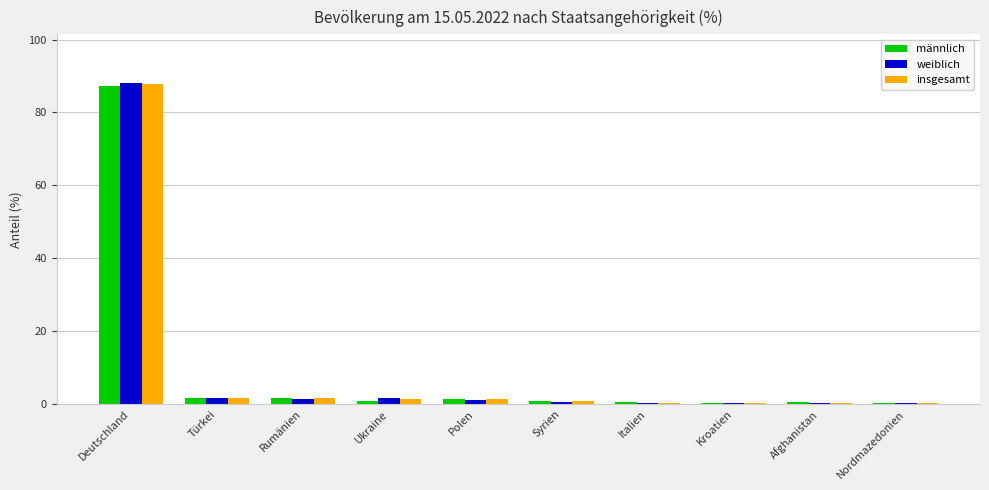

Are the bars grouped side by side (vs. stacked)?

Yes